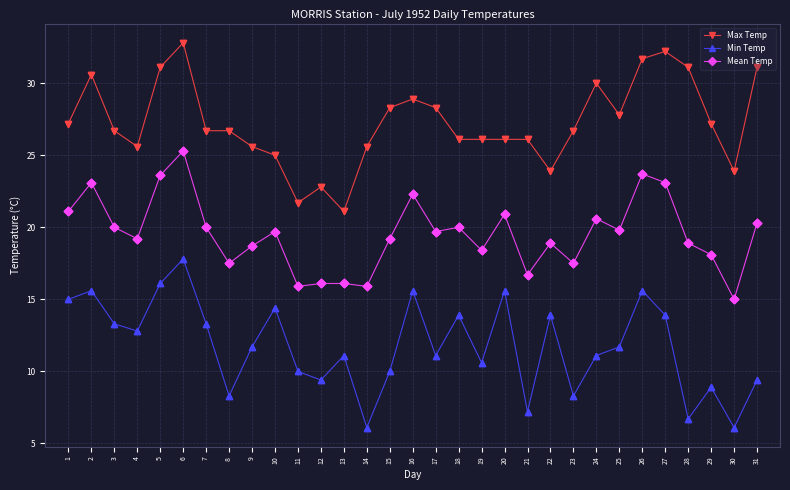

What is the difference between the highest and lowest values at 31?

21.7